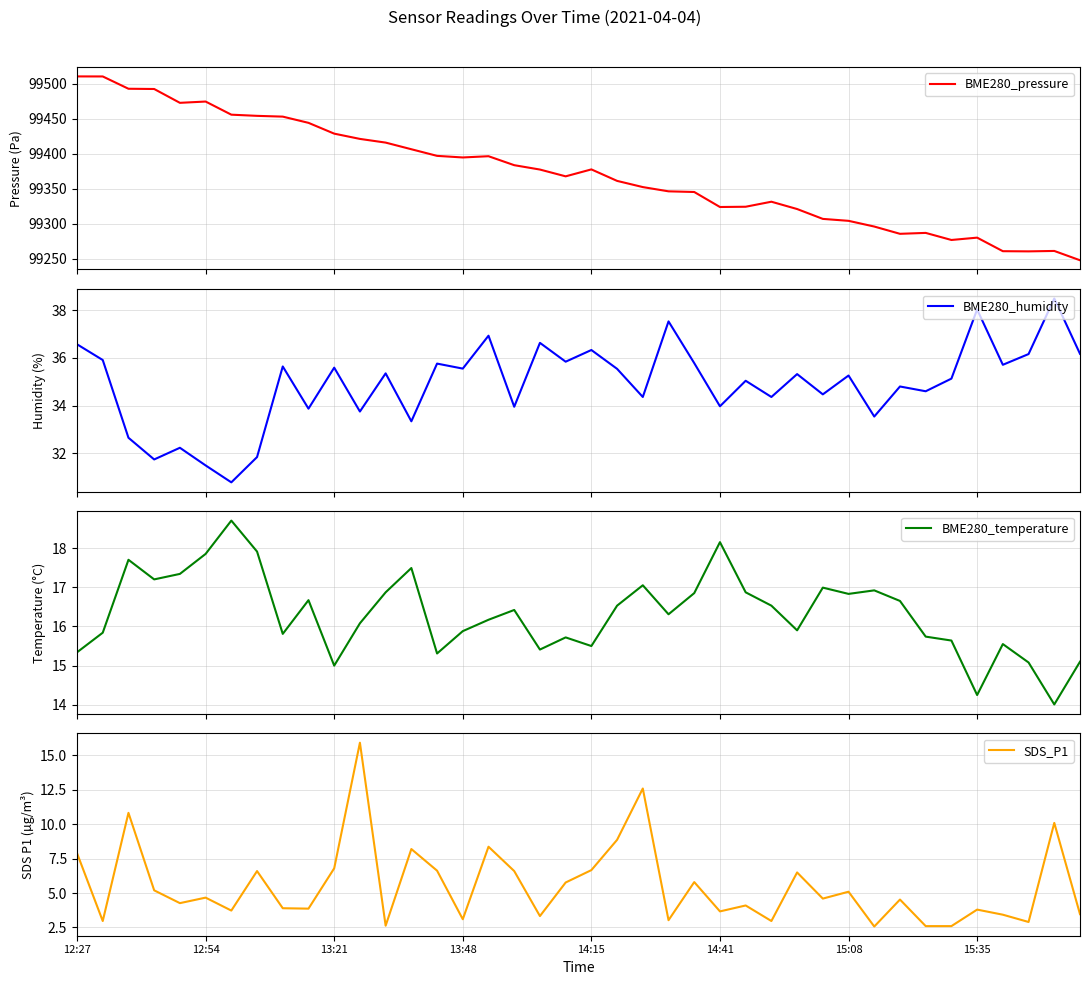

Which series has the largest total across all categories?

BME280_pressure